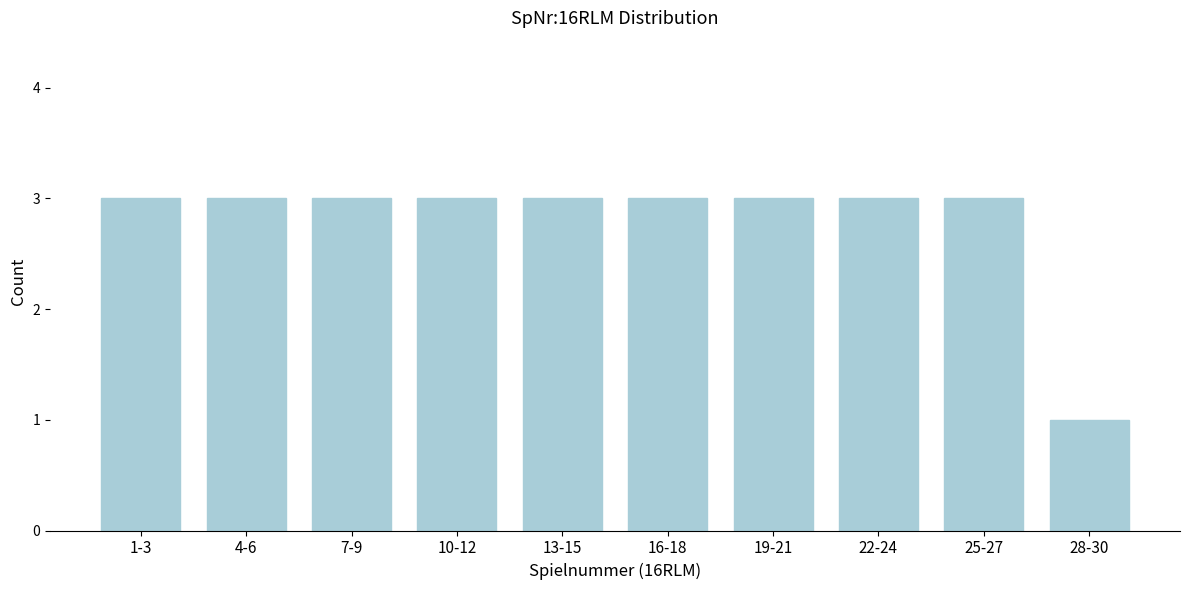

Reading left to right, extract all data points from this chart.

1-3=3	4-6=3	7-9=3	10-12=3	13-15=3	16-18=3	19-21=3	22-24=3	25-27=3	28-30=1